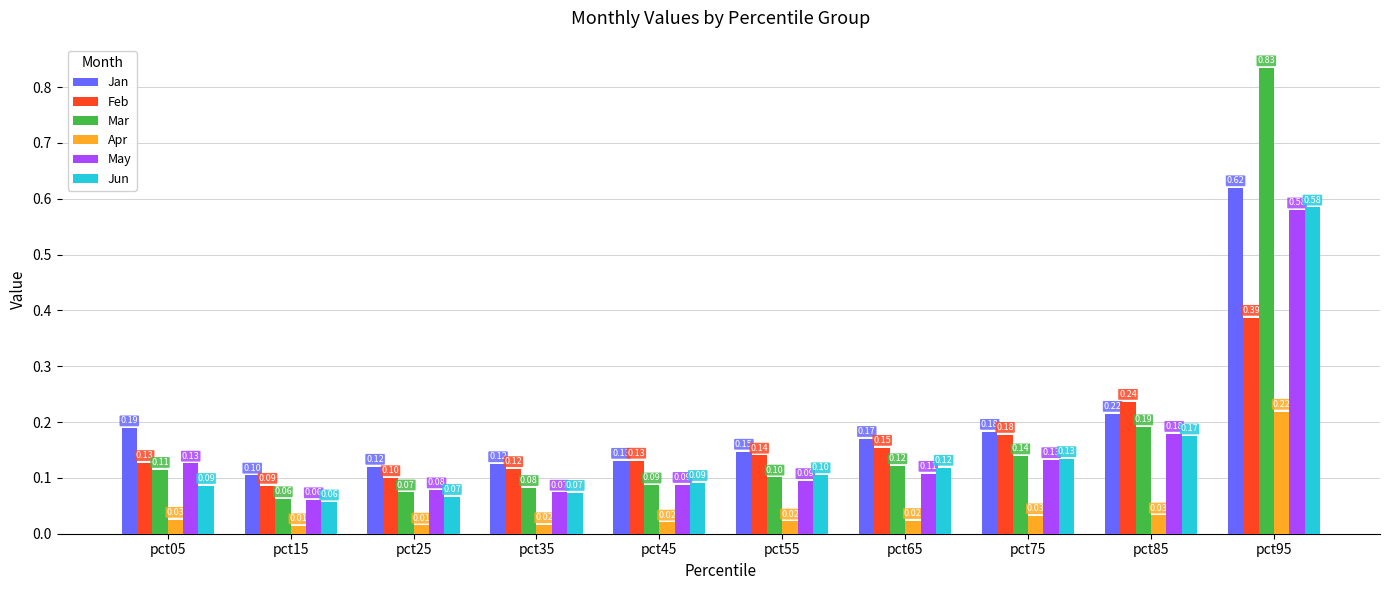

Which series has the widest spread of values?

Mar